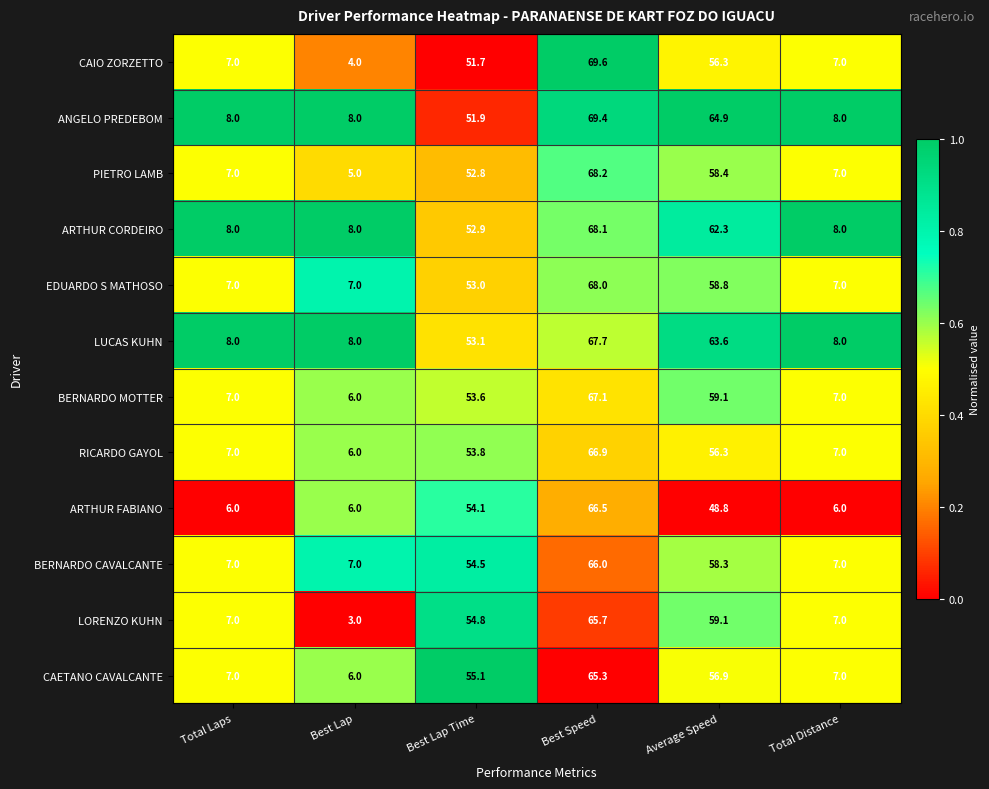

What is the sum of all BERNARDO CAVALCANTE values?

199.8